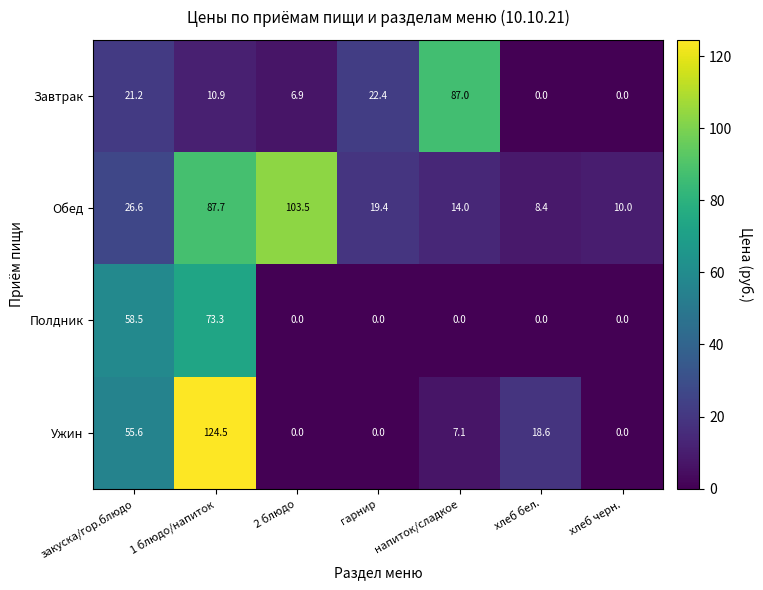

Between гарнир and хлеб черн., which series saw the biggest shift?

Завтрак